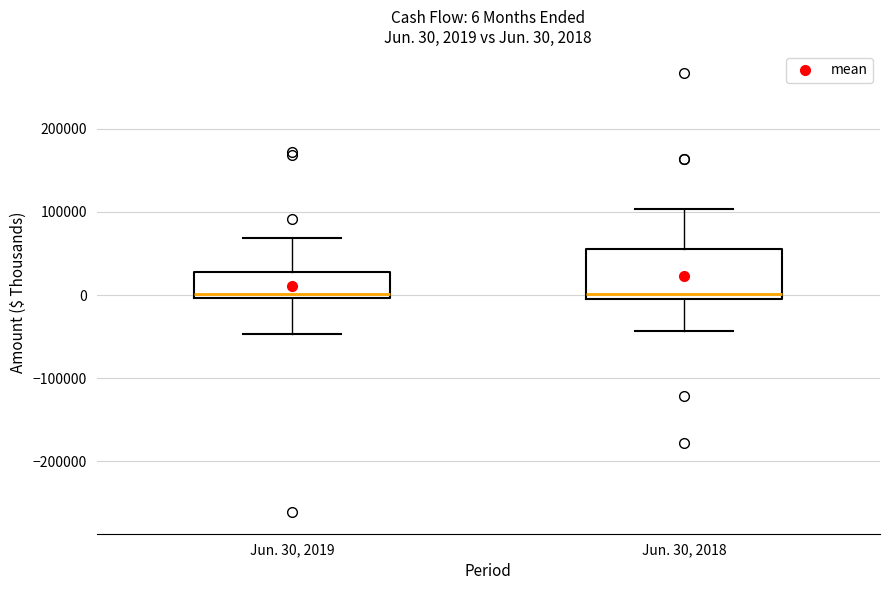

Comparing the boxes themselves (not the whiskers), which one is the tallest?

Jun. 30, 2018